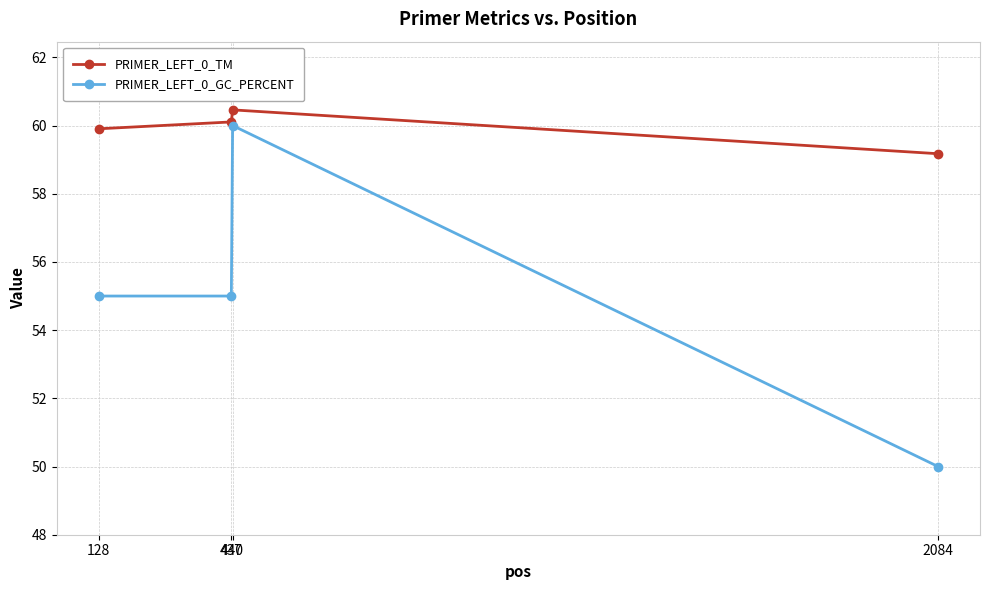

Rank the series by their average value, from lowest to highest.

PRIMER_LEFT_0_GC_PERCENT, PRIMER_LEFT_0_TM